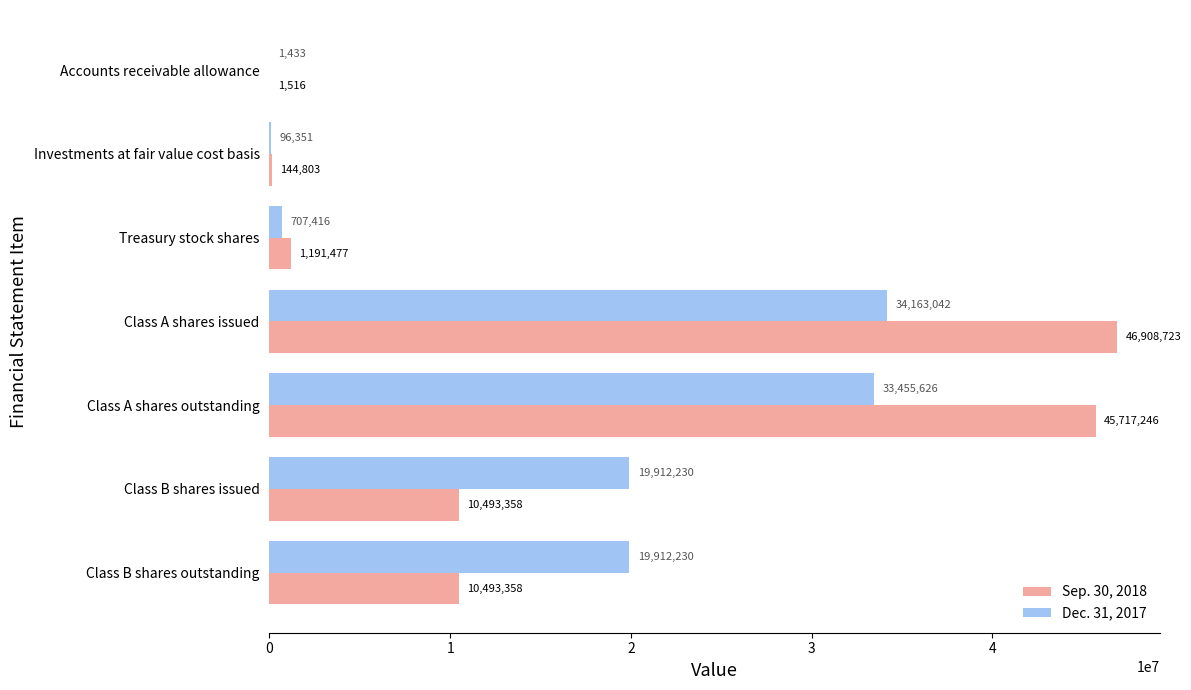

What is the approximate value of Dec. 31, 2017 at Class B shares outstanding, to the nearest 50?

19912250